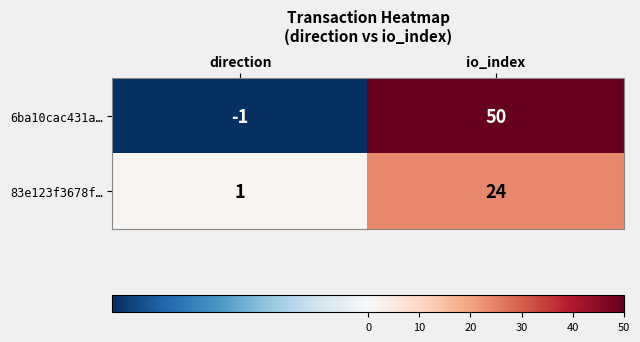

Which series has the largest total across all categories?

6ba10cac431a…